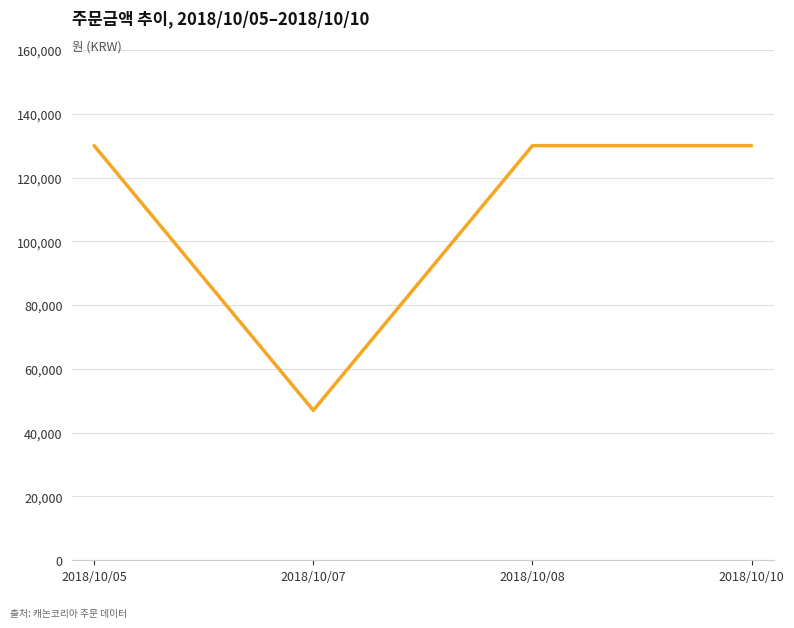

Which label corresponds to the smallest value in the chart?

2018/10/07